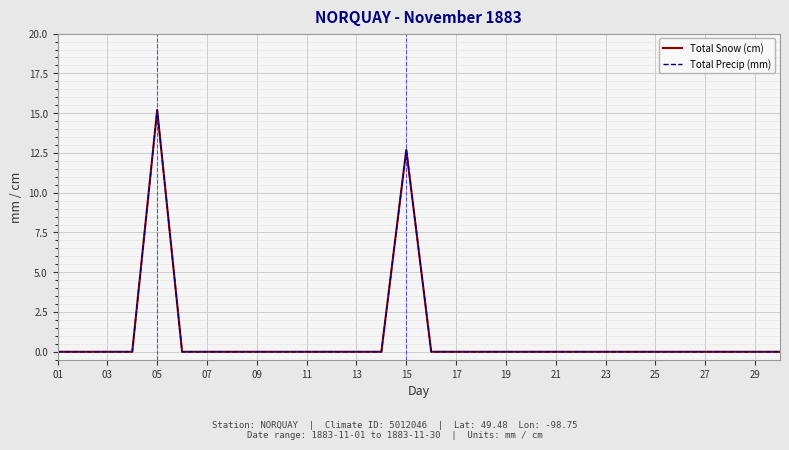

Is this an area chart (filled region under the line)?

No